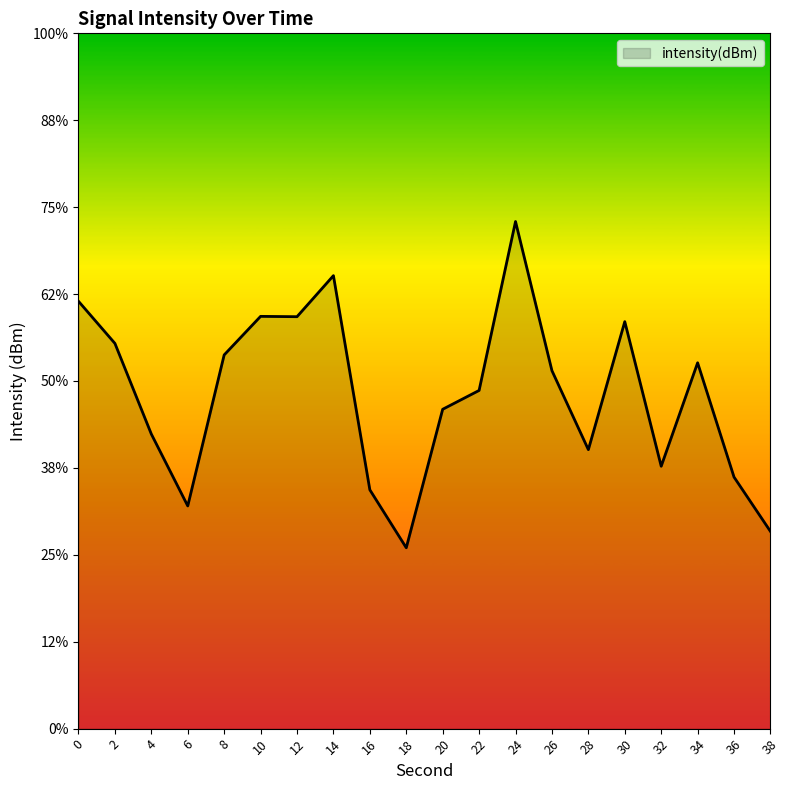

What is the average value?

-111.1